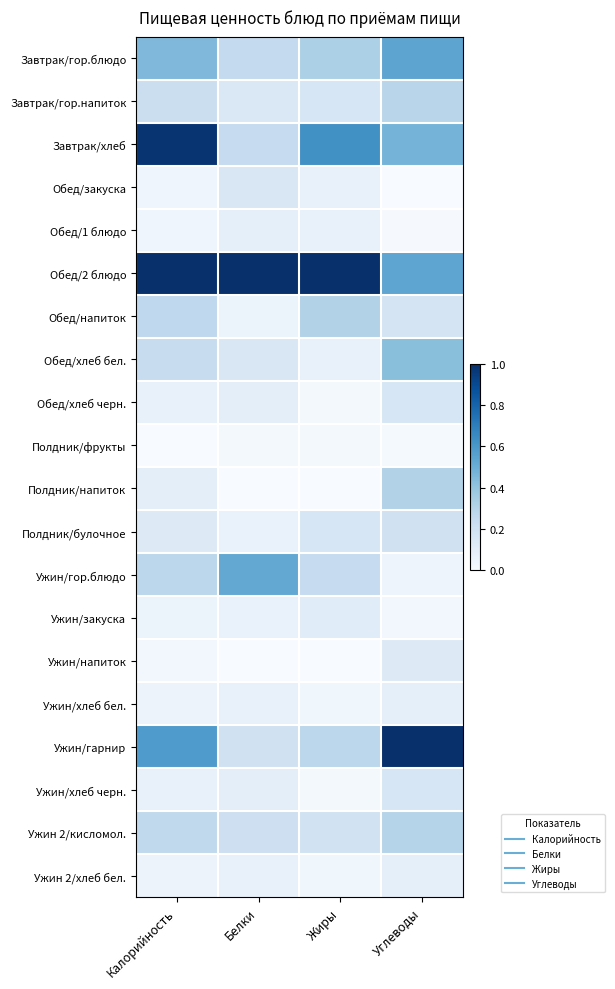

Reading left to right, transcribe all the data shown in this chart.

Завтрак/гор.блюдо: Калорийность=0.5	Белки=0.3	Жиры=0.3	Углеводы=0.5
Завтрак/гор.напиток: Калорийность=0.2	Белки=0.1	Жиры=0.2	Углеводы=0.3
Завтрак/хлеб: Калорийность=1.0	Белки=0.2	Жиры=0.6	Углеводы=0.5
Обед/закуска: Калорийность=0.0	Белки=0.2	Жиры=0.1	Углеводы=0.0
Обед/1 блюдо: Калорийность=0.0	Белки=0.1	Жиры=0.1	Углеводы=0.0
Обед/2 блюдо: Калорийность=1.0	Белки=1.0	Жиры=1.0	Углеводы=0.5
Обед/напиток: Калорийность=0.3	Белки=0.1	Жиры=0.3	Углеводы=0.2
Обед/хлеб бел.: Калорийность=0.2	Белки=0.2	Жиры=0.1	Углеводы=0.4
Обед/хлеб черн.: Калорийность=0.1	Белки=0.1	Жиры=0.0	Углеводы=0.2
Полдник/фрукты: Калорийность=0.0	Белки=0.0	Жиры=0.0	Углеводы=0.0
Полдник/напиток: Калорийность=0.1	Белки=0.0	Жиры=0.0	Углеводы=0.3
Полдник/булочное: Калорийность=0.1	Белки=0.1	Жиры=0.2	Углеводы=0.2
Ужин/гор.блюдо: Калорийность=0.3	Белки=0.5	Жиры=0.2	Углеводы=0.0
Ужин/закуска: Калорийность=0.1	Белки=0.1	Жиры=0.1	Углеводы=0.0
Ужин/напиток: Калорийность=0.0	Белки=0.0	Жиры=0.0	Углеводы=0.1
Ужин/хлеб бел.: Калорийность=0.1	Белки=0.1	Жиры=0.0	Углеводы=0.1
Ужин/гарнир: Калорийность=0.6	Белки=0.2	Жиры=0.3	Углеводы=1.0
Ужин/хлеб черн.: Калорийность=0.1	Белки=0.1	Жиры=0.0	Углеводы=0.2
Ужин 2/кисломол.: Калорийность=0.3	Белки=0.2	Жиры=0.2	Углеводы=0.3
Ужин 2/хлеб бел.: Калорийность=0.1	Белки=0.1	Жиры=0.0	Углеводы=0.1